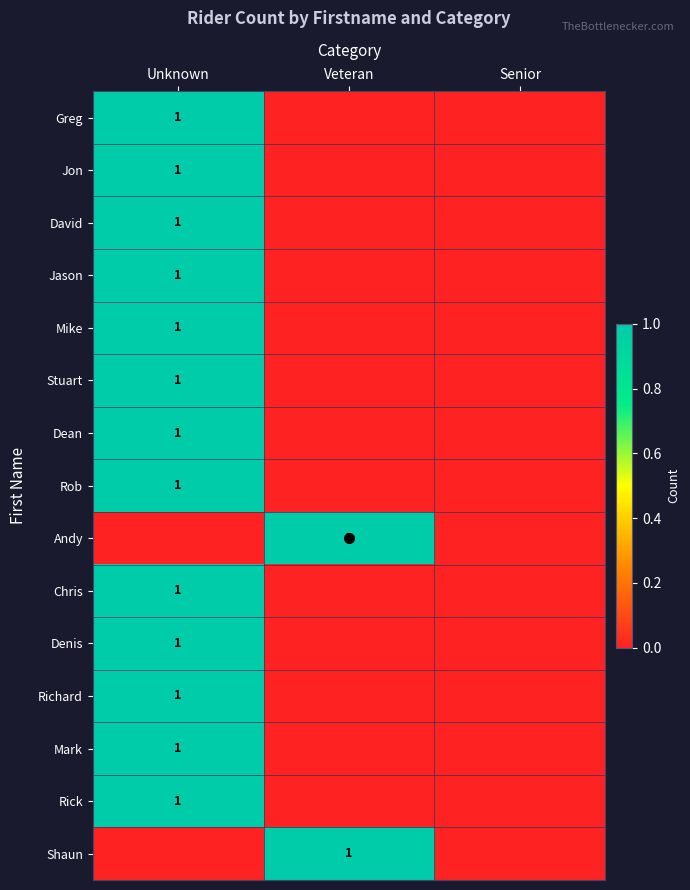

Is it true that Mike equals 0 at Unknown?

False